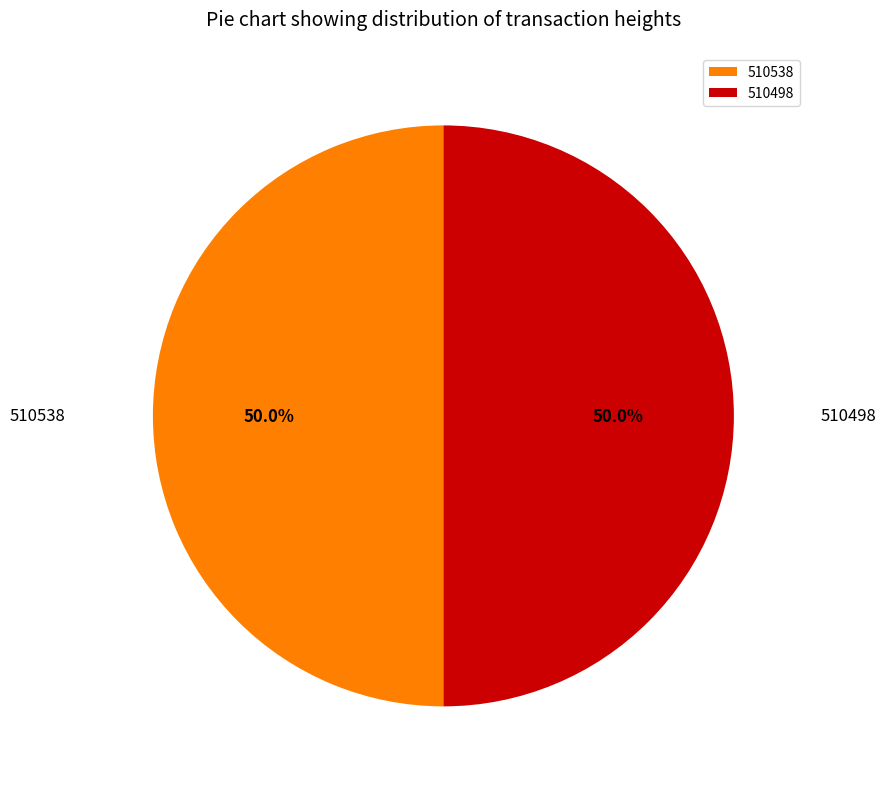

To the nearest percent, what percentage of the pie is 510498?

50%